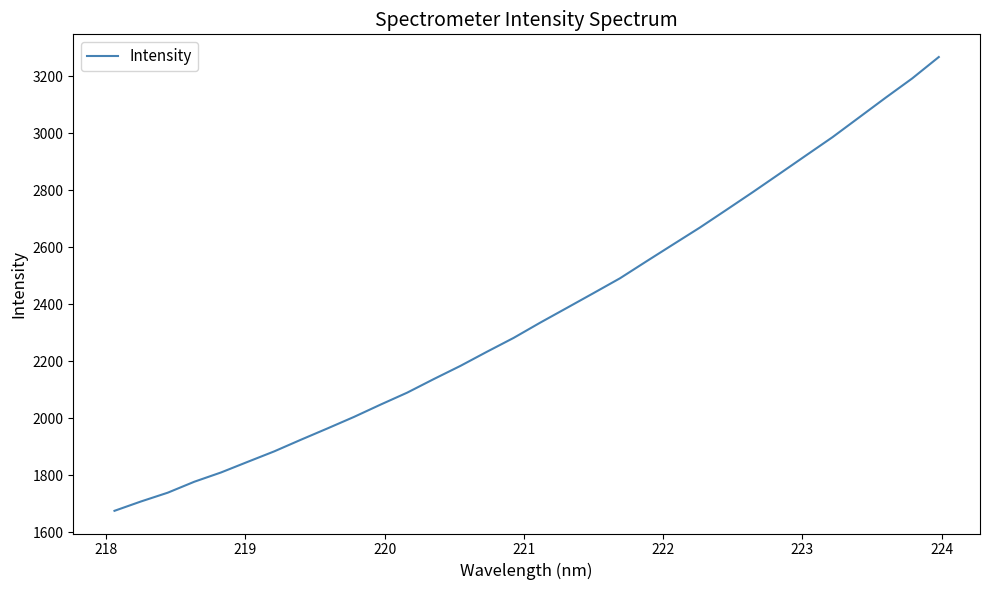

What is the smallest value displayed?

1674.7